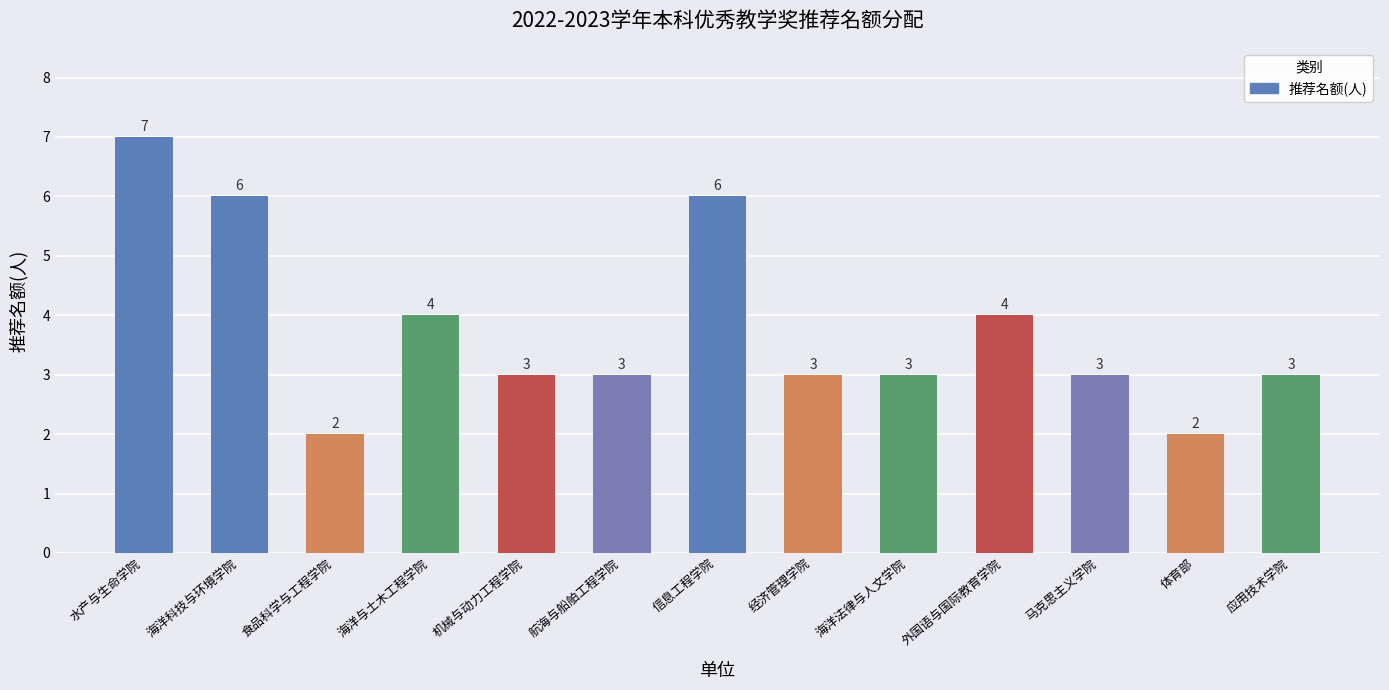

What is the difference between the second highest and second lowest values?

4